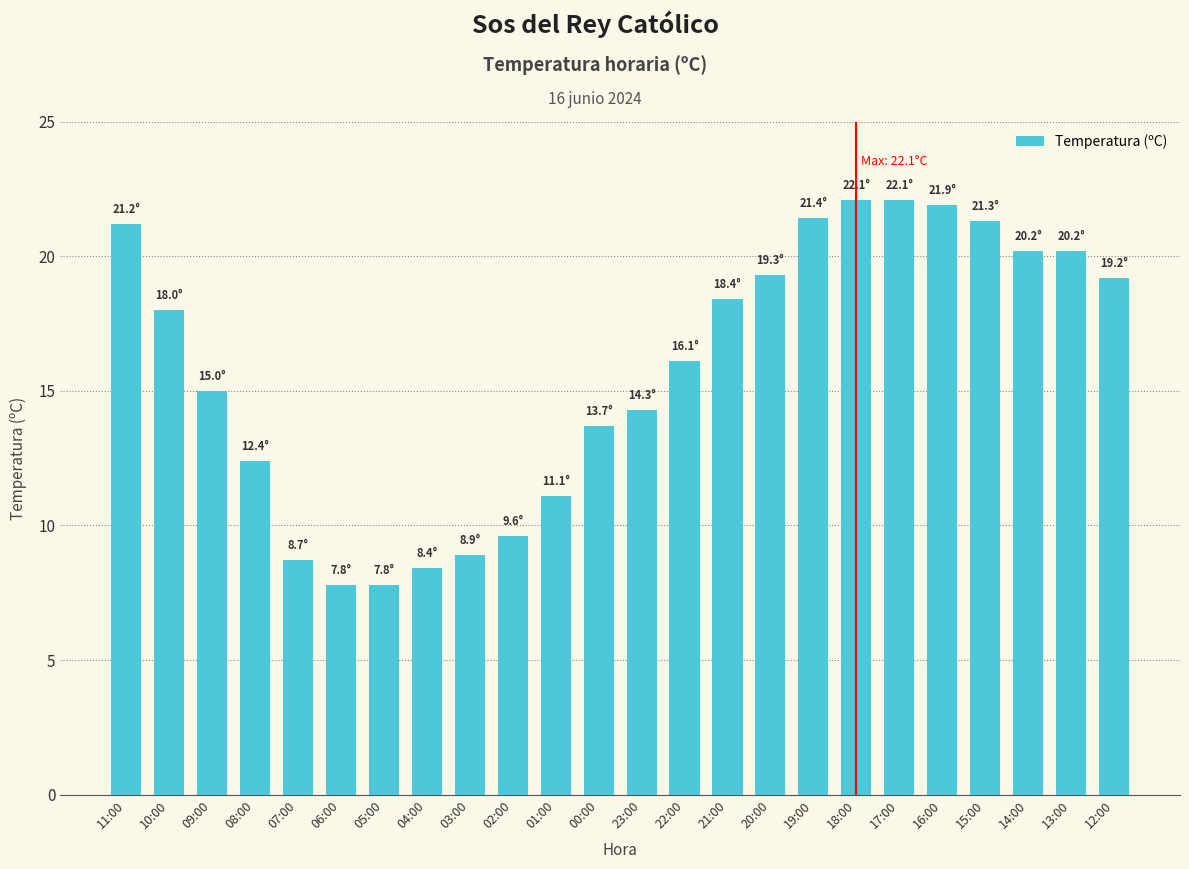

What is the average value?

15.8